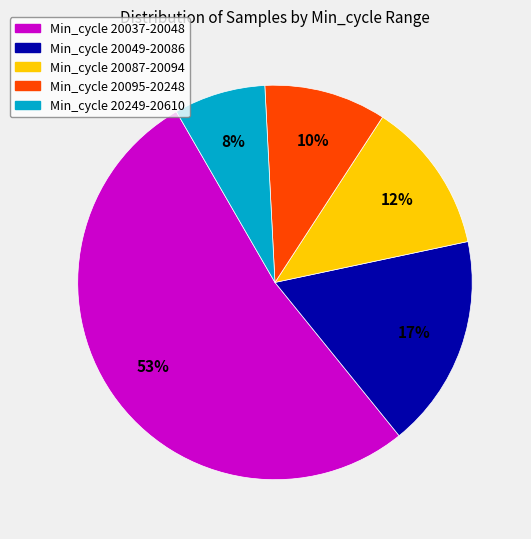

How many slices are in this pie chart?

5